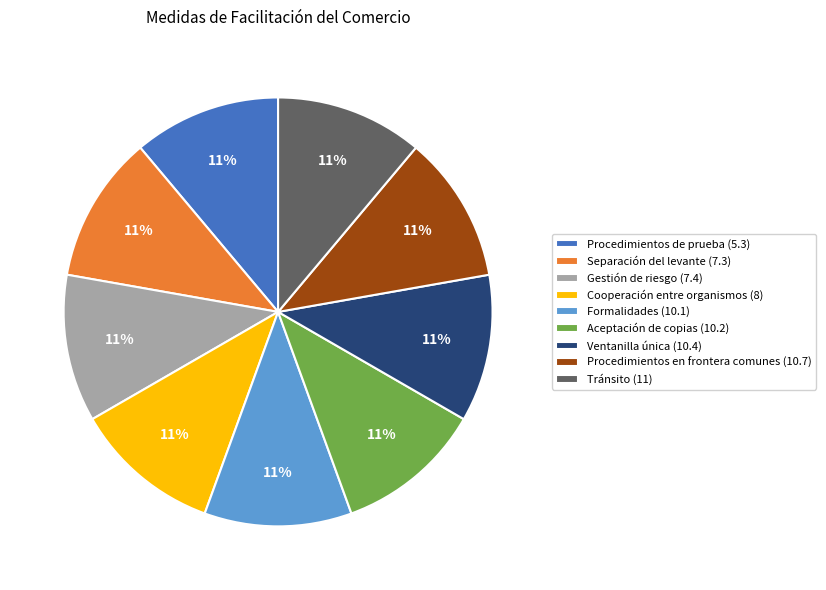

To the nearest percent, what portion does Formalidades (10.1) represent?

11%